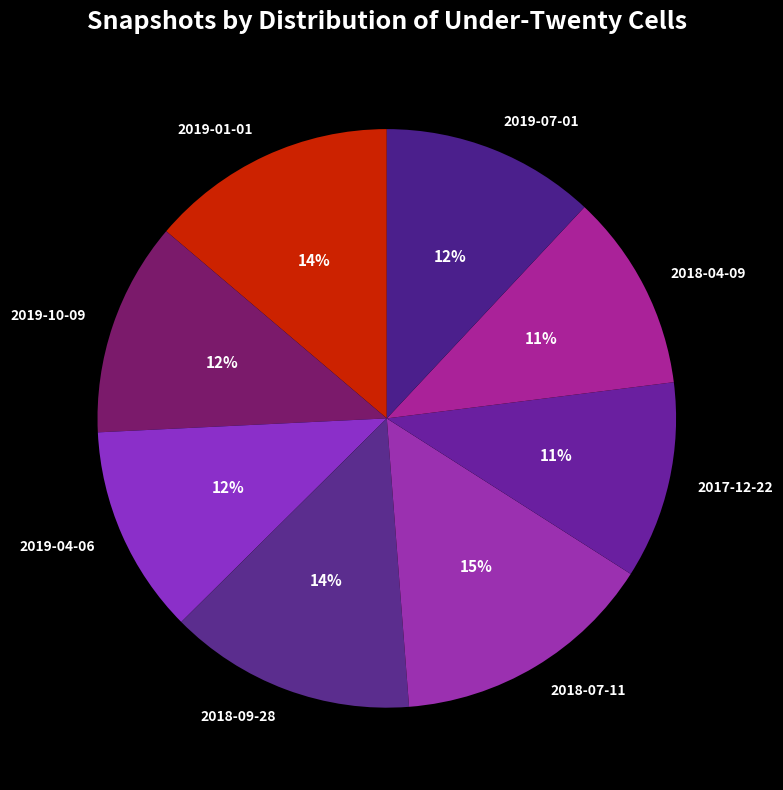

Approximately how many times larger is the value at 2019-01-01 compared to 2019-10-09?

1.2